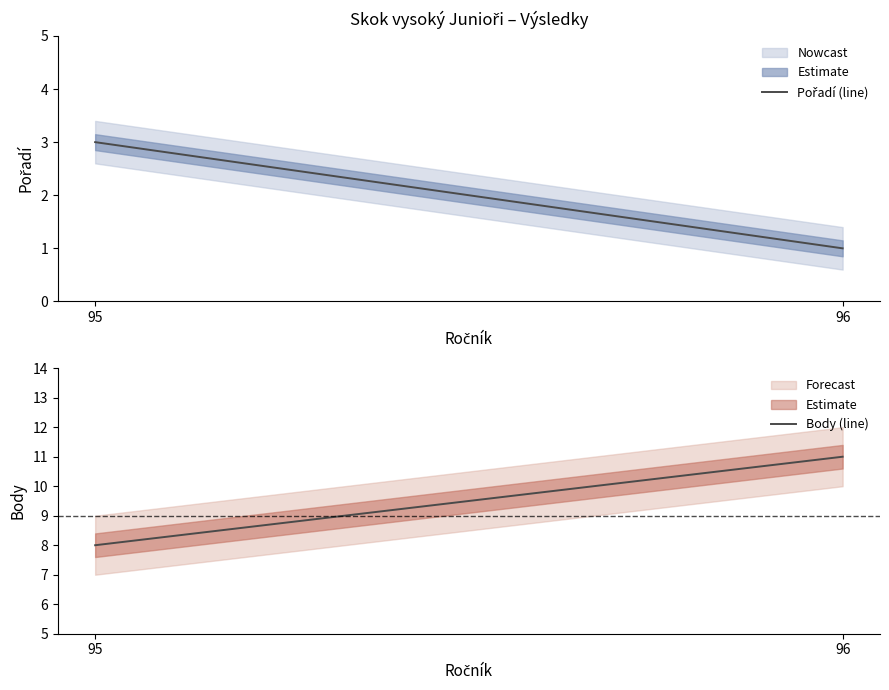

Does the chart have visible grid lines?

No